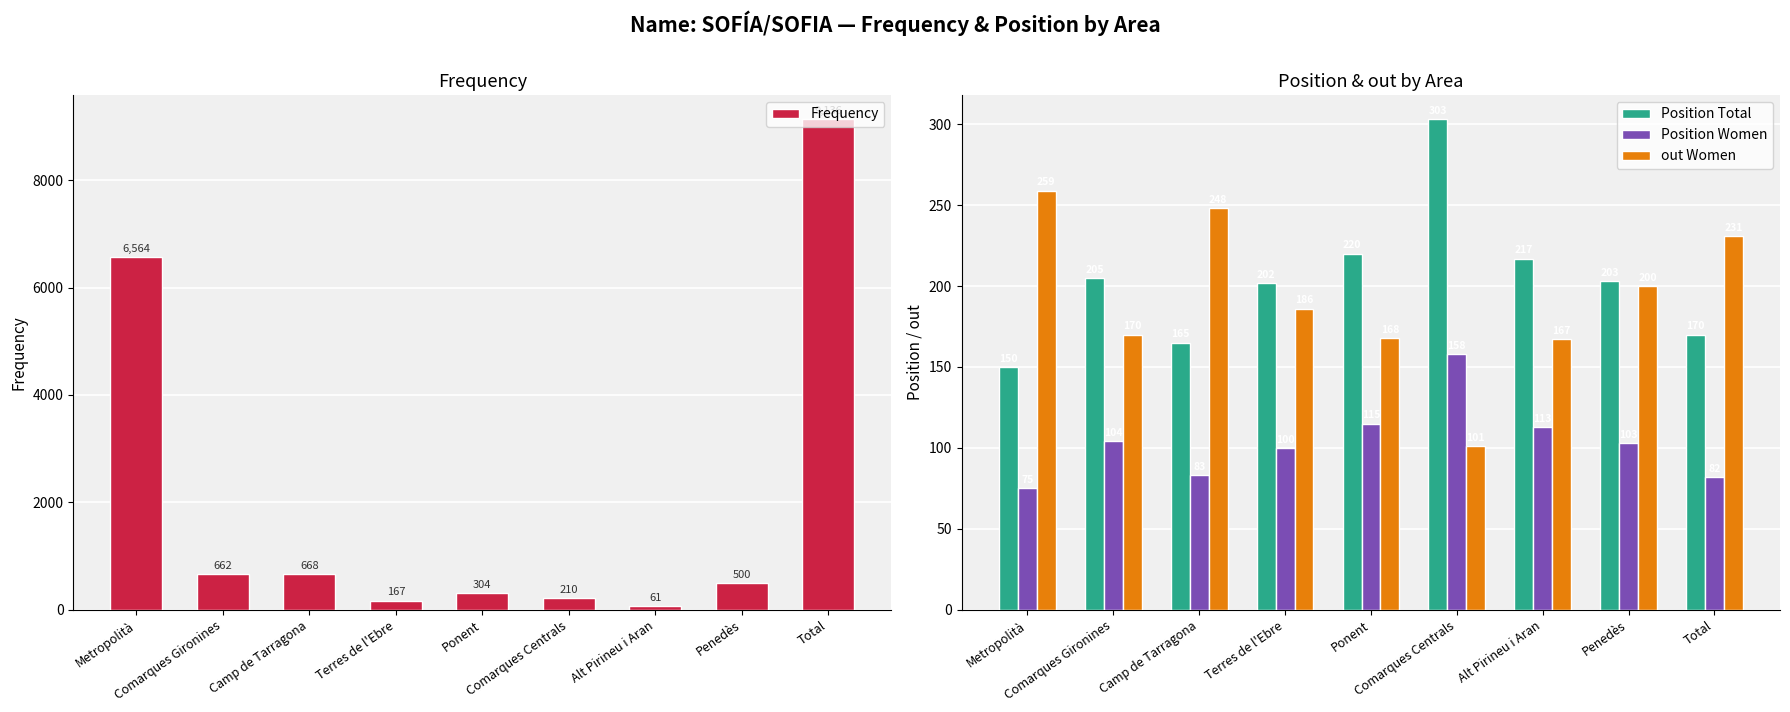

At which label does Position Total first exceed 203?

Comarques Gironines